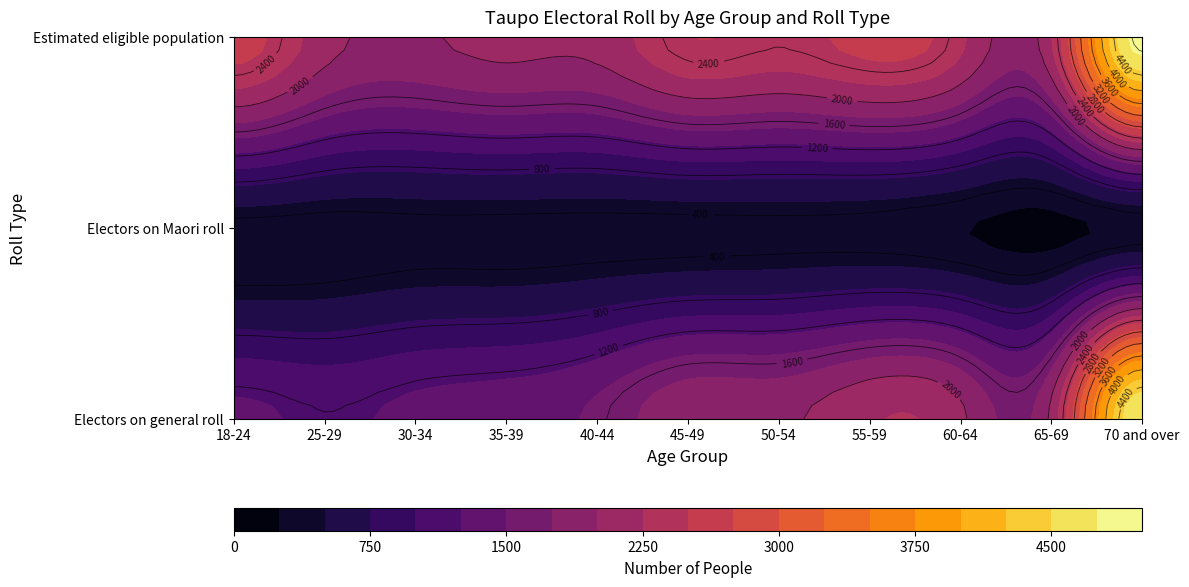

Read the Estimated eligible population value at 65-69, to the nearest 10.

2240